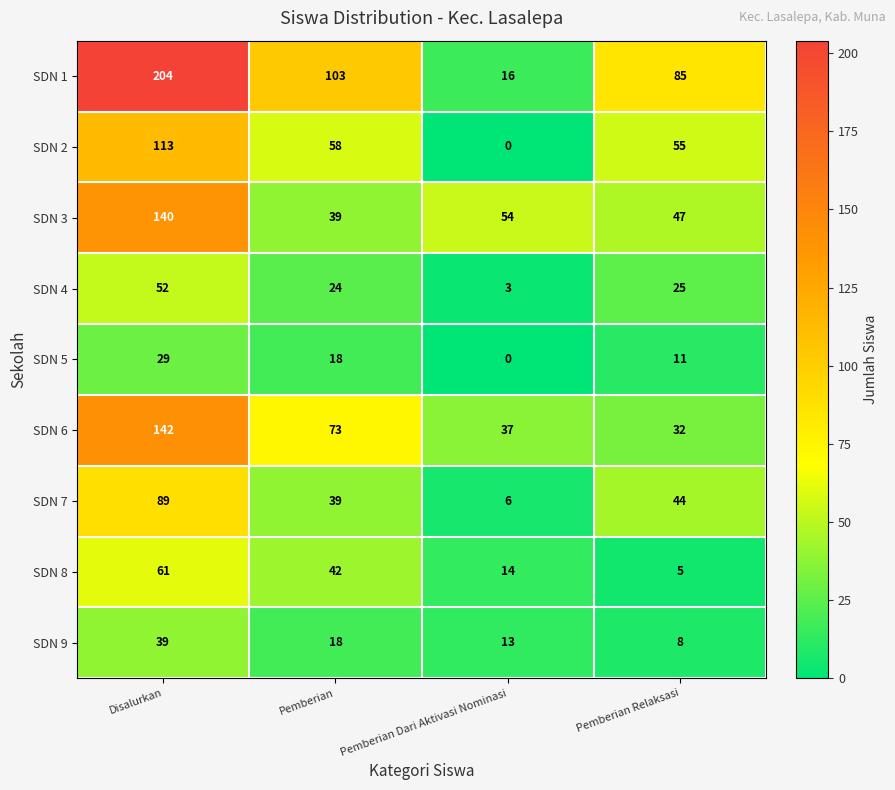

How many positive values does the SDN 2 series have?

3